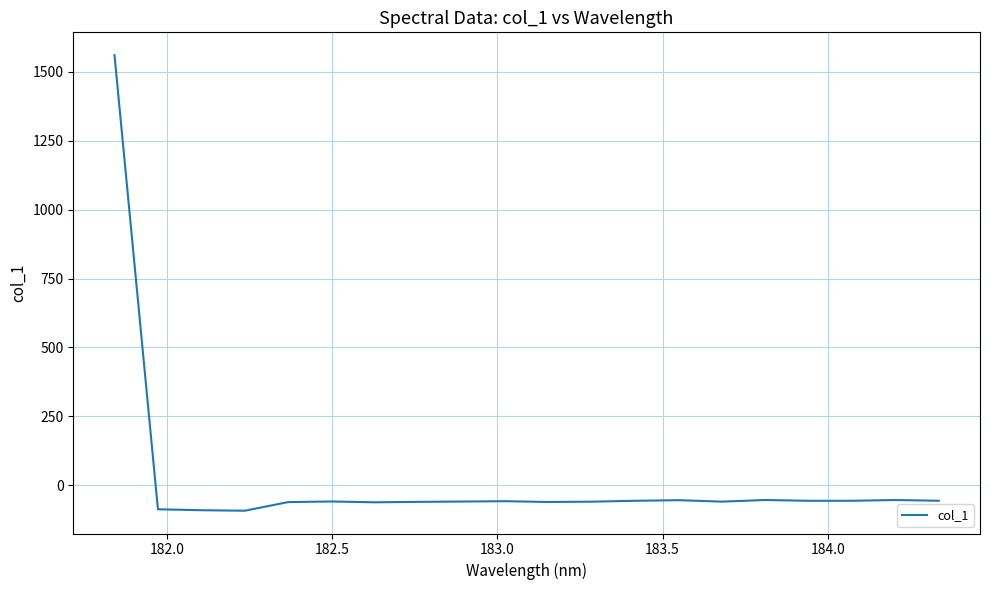

What is the difference between the maximum and minimum values?

1653.2